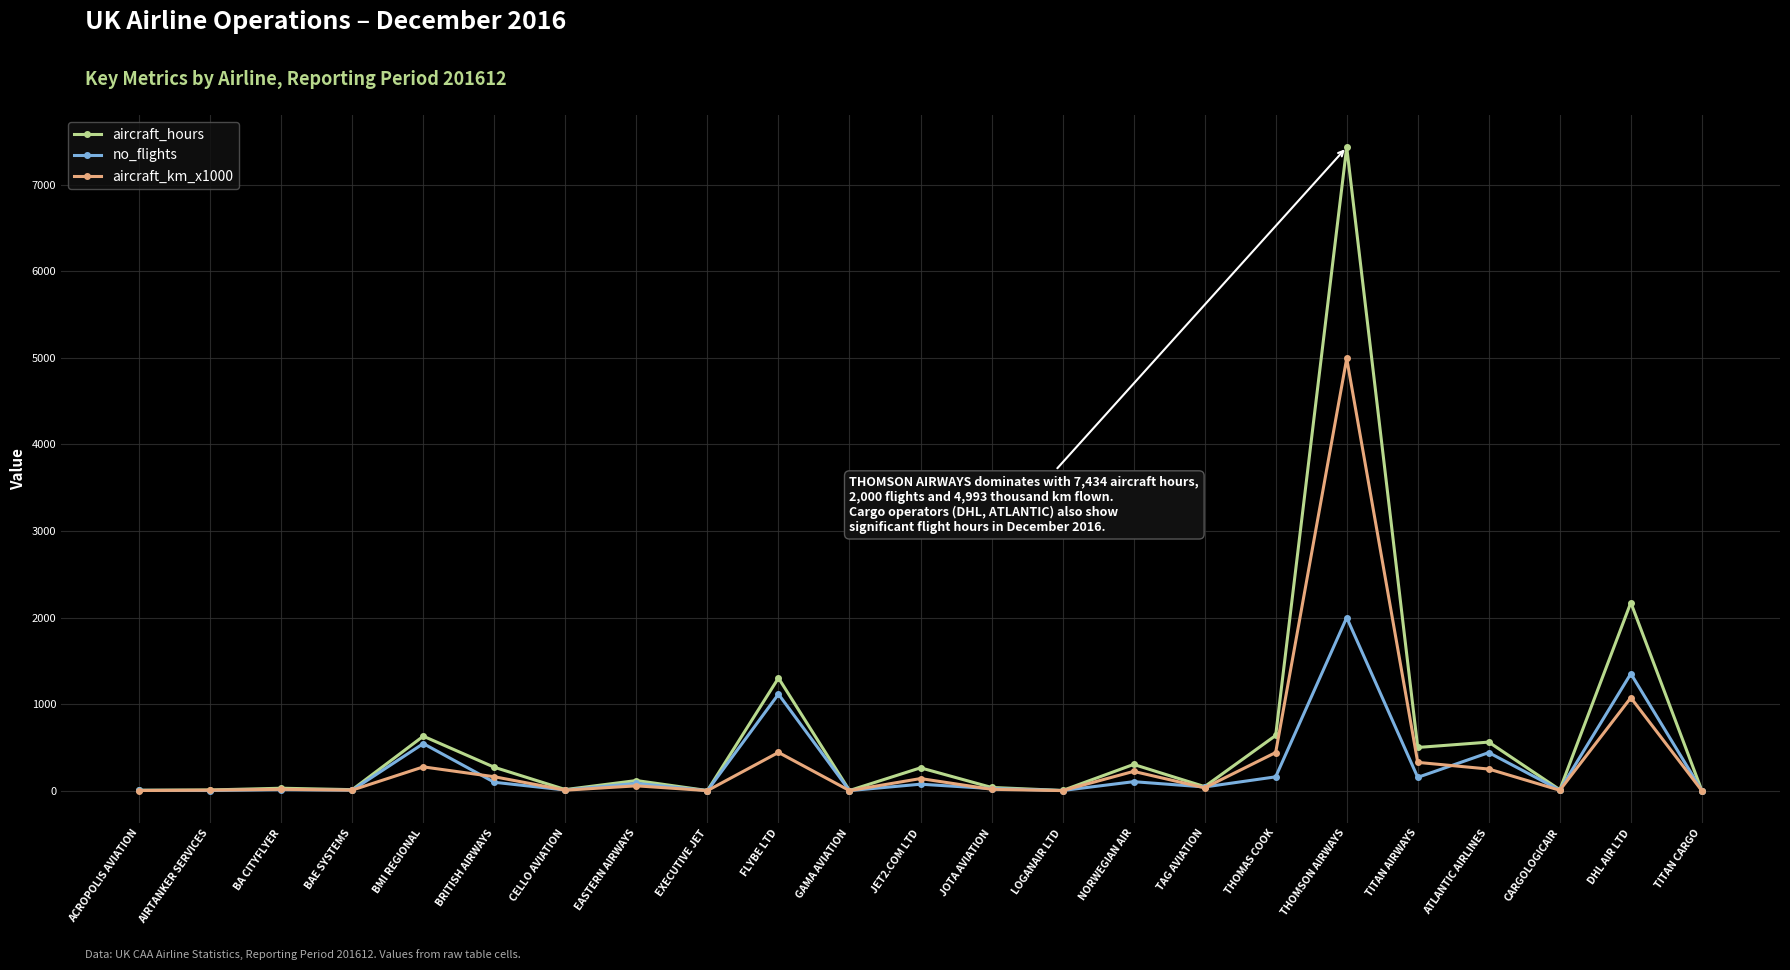

What are all the series names shown in the legend?

aircraft_hours, no_flights, aircraft_km_x1000